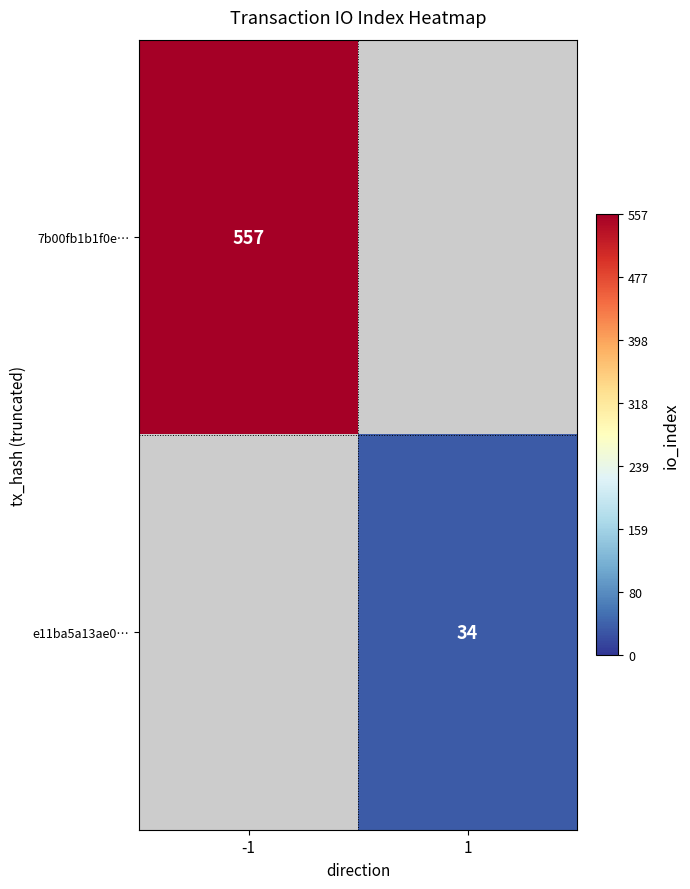

At how many categories does at least one series exceed 118?

1